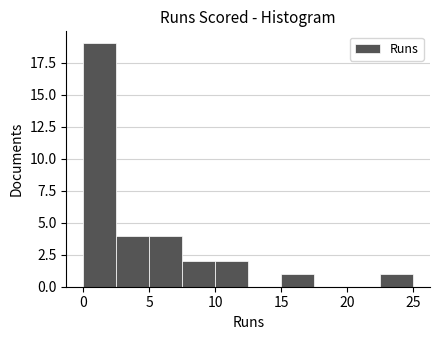

Reading left to right, transcribe this chart: for each bar, give the range it covers on the x-axis and its height. The values are not printed on the chart, so give them approximately, as read against the axis.

0.0 to 2.5: 19
2.5 to 5.0: 4
5.0 to 7.5: 4
7.5 to 10.0: 2
10.0 to 12.5: 2
12.5 to 15.0: 0
15.0 to 17.5: 1
17.5 to 20.0: 0
20.0 to 22.5: 0
22.5 to 25.0: 1